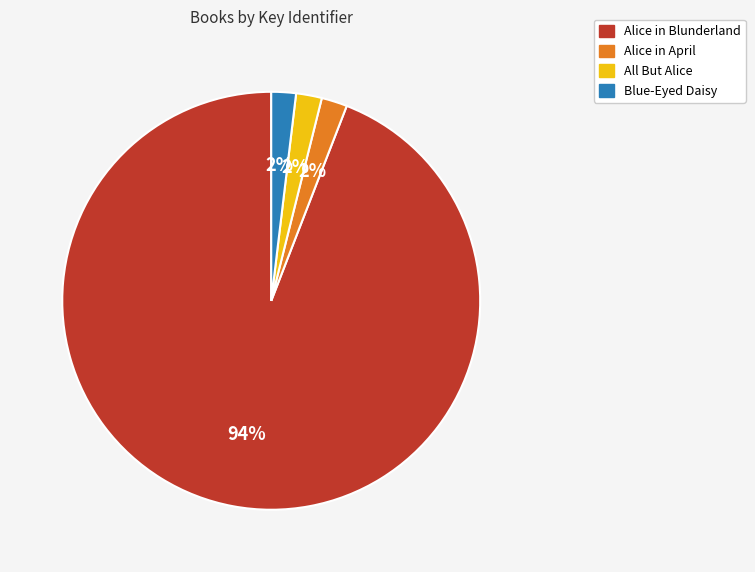

Combined, do All But Alice and Alice in Blunderland account for over 50%?

Yes